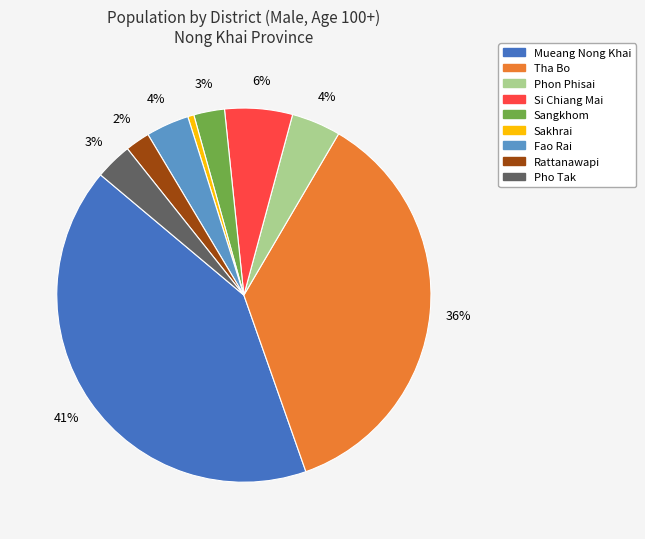

Is there a majority slice in this chart?

No